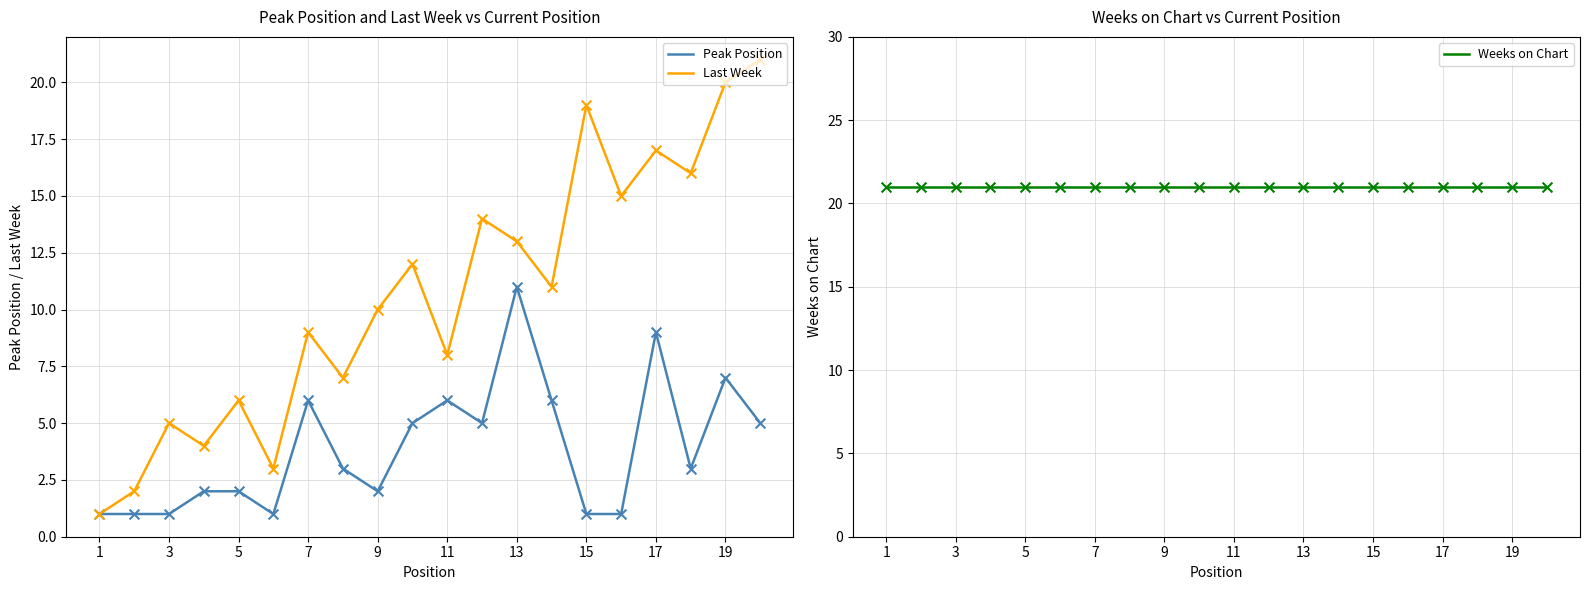

Which series has the largest total across all categories?

Weeks on Chart